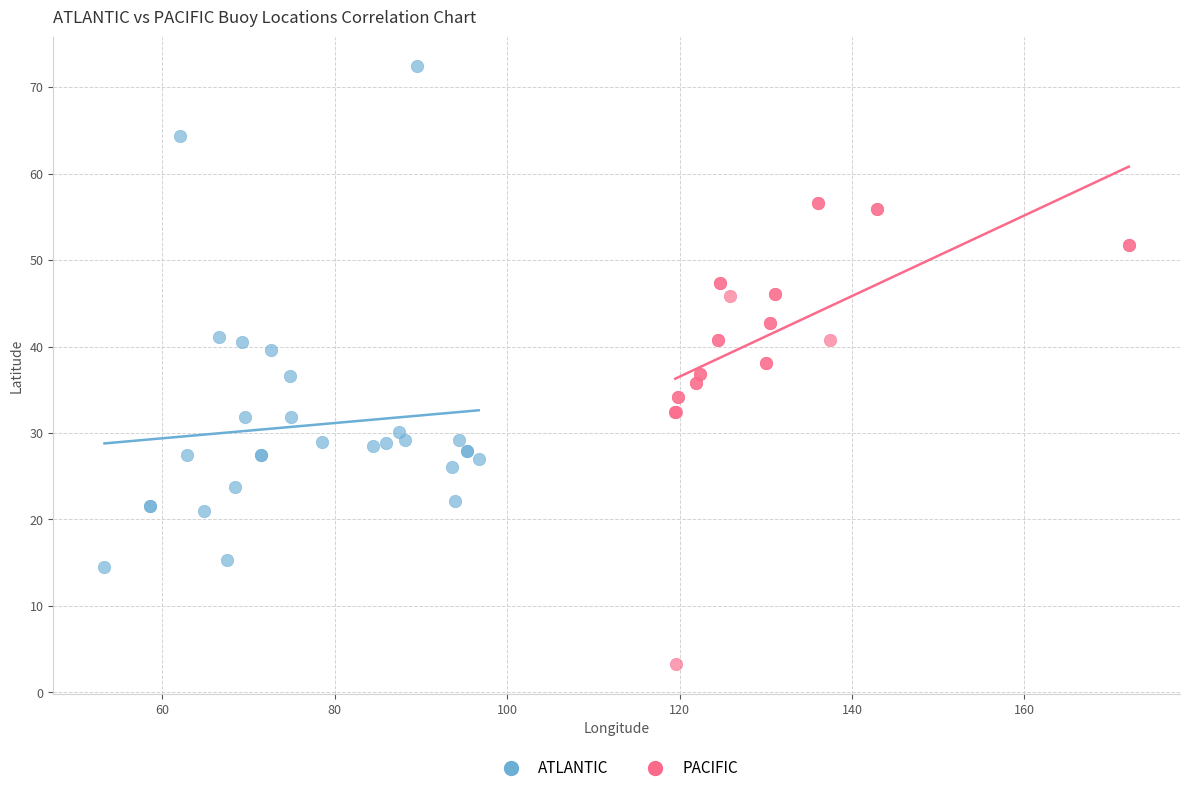

Which series reaches the minimum Y coordinate?

PACIFIC